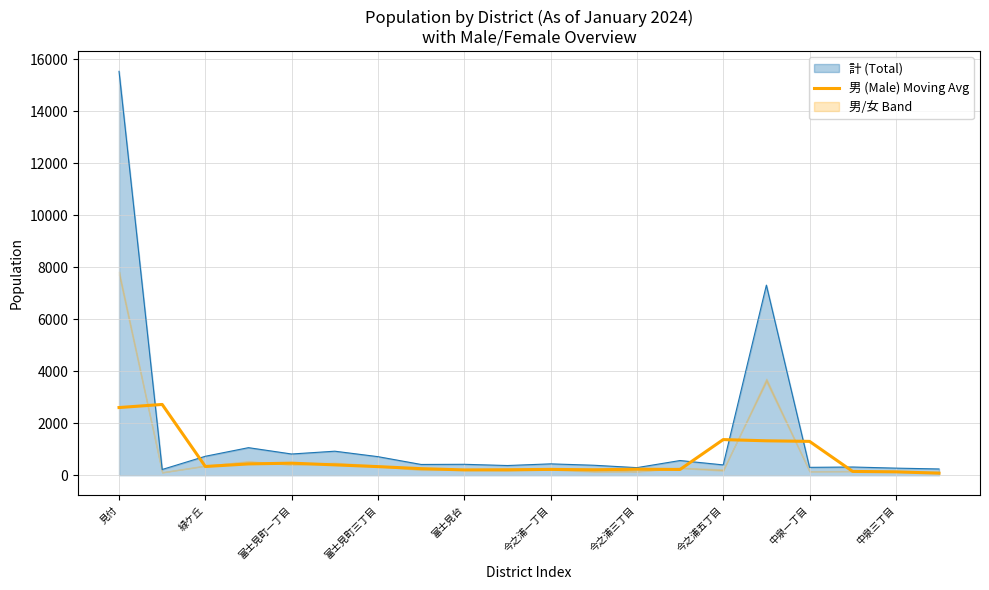

What is the maximum value for 男 (Male) Moving Avg?

2720.7